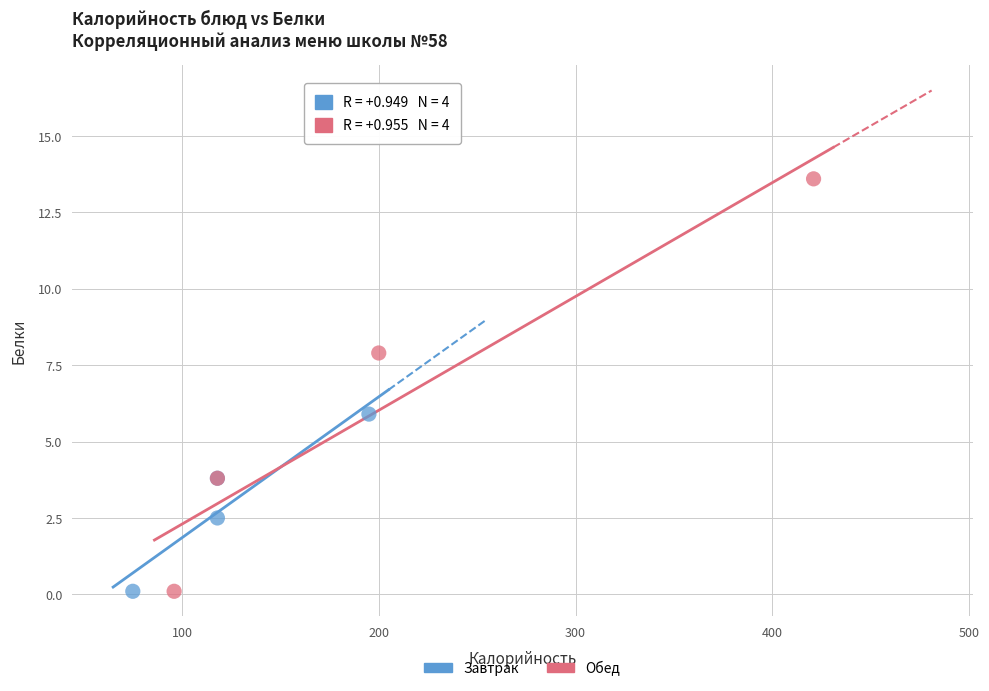

Which series reaches the maximum Y coordinate?

Обед